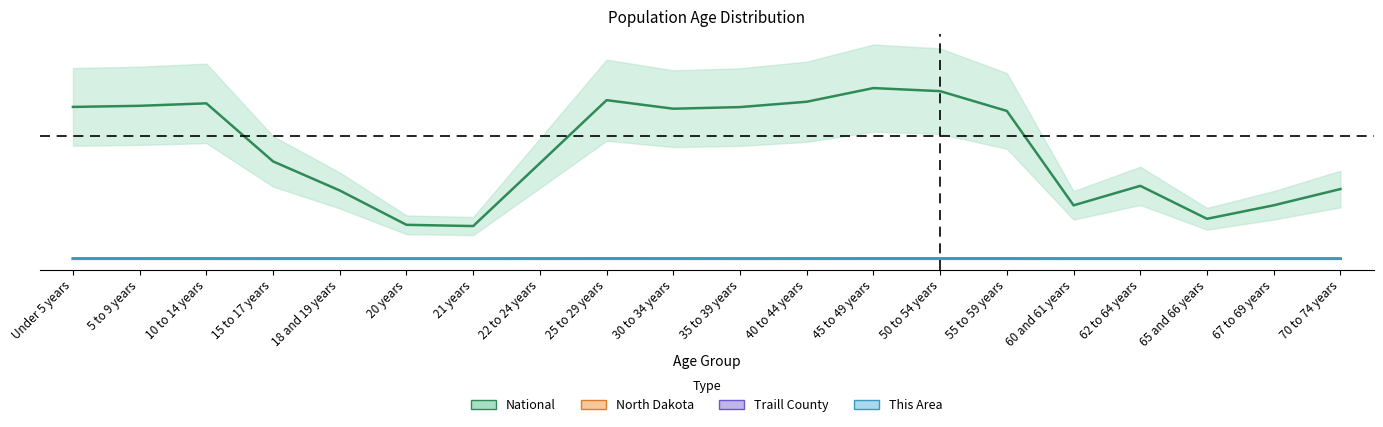

Between Under 5 years and 62 to 64 years, which series saw the biggest shift?

National